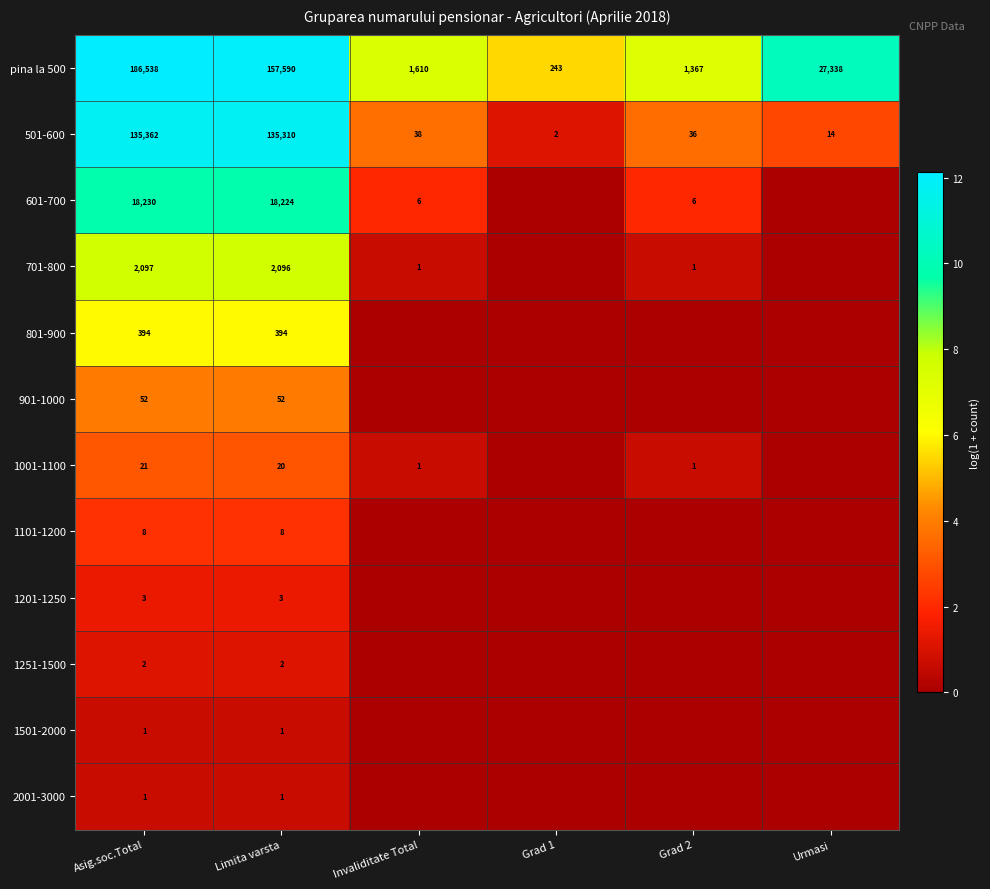

What is the difference between the maximum and minimum values in the 501-600 series?

135360